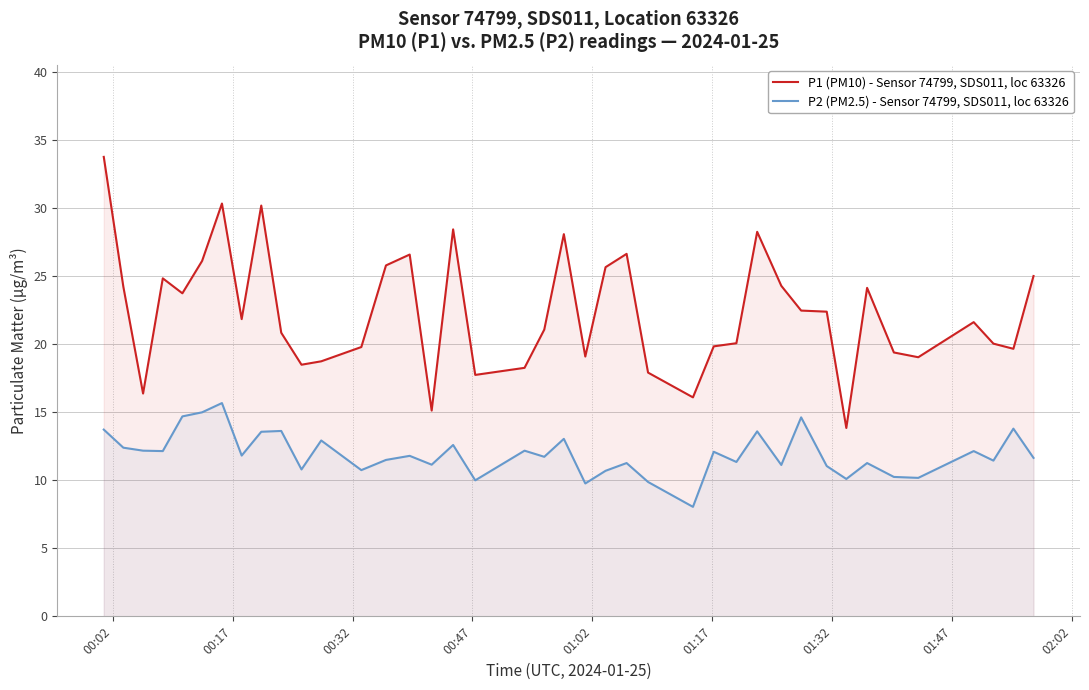

Which series has the widest spread of values?

P1 (PM10) - Sensor 74799, SDS011, loc 63326